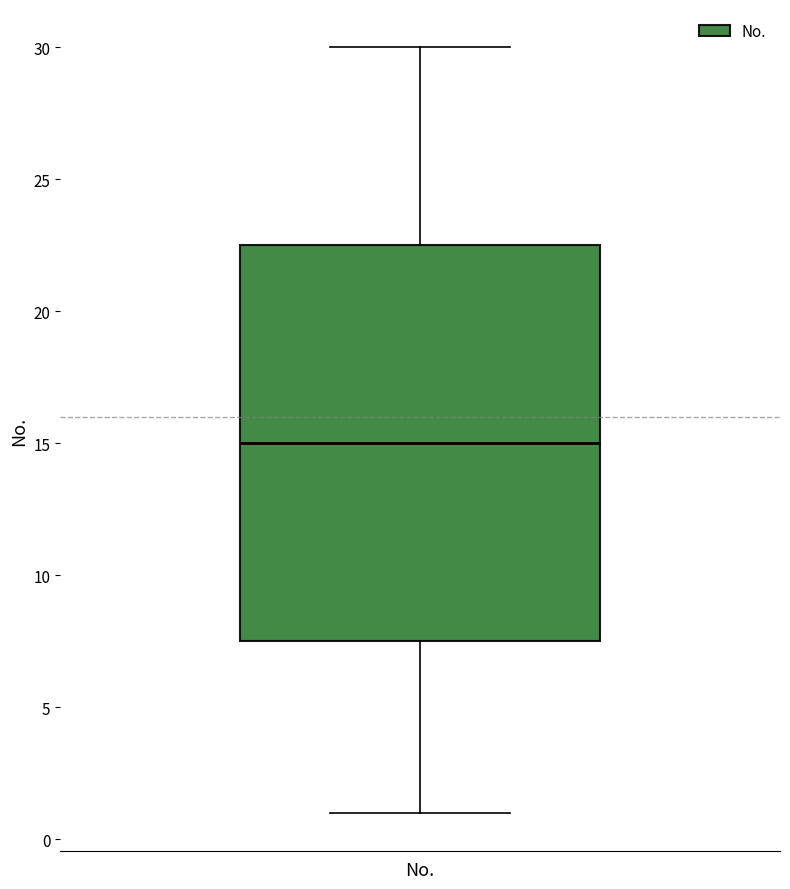

Transcribe this box plot: give where the median line is, the range the box spans, and where the two whiskers end, as read against the y-axis. The values are not printed on the chart, so give them approximately, as read against the axis.

median 15.0, box 7.5 to 22.5, whiskers 1.0 to 30.0